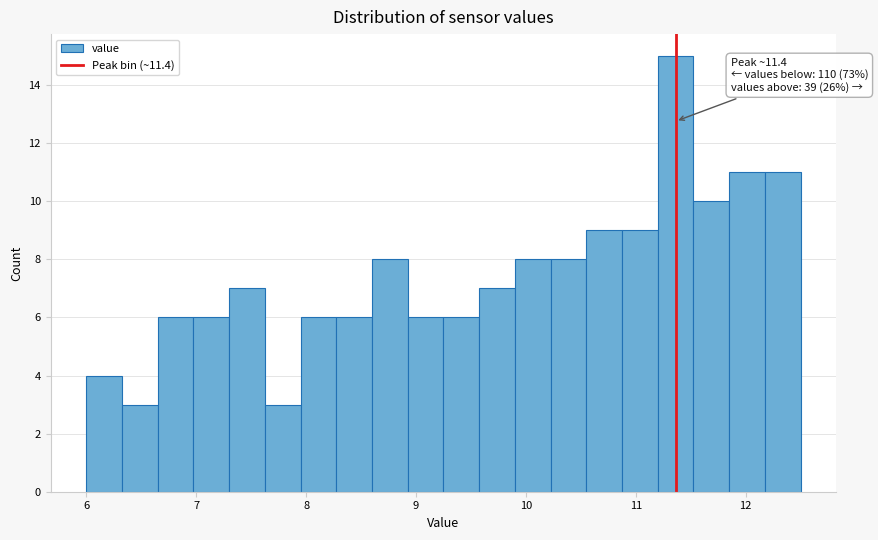

Read against the x-axis, roughly where is the centre of the tallest bar?

11.4